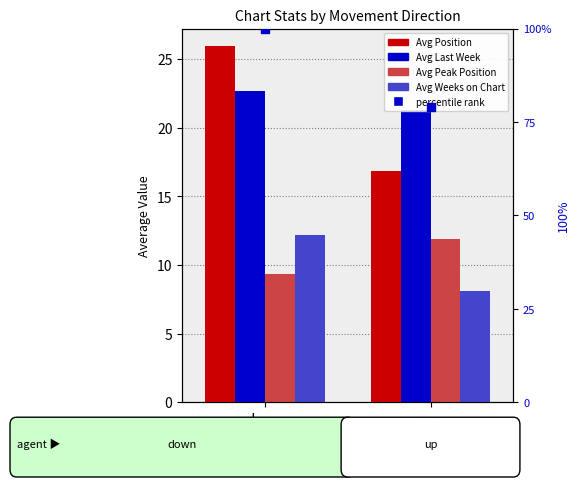

At how many categories does at least one series exceed 10?

2